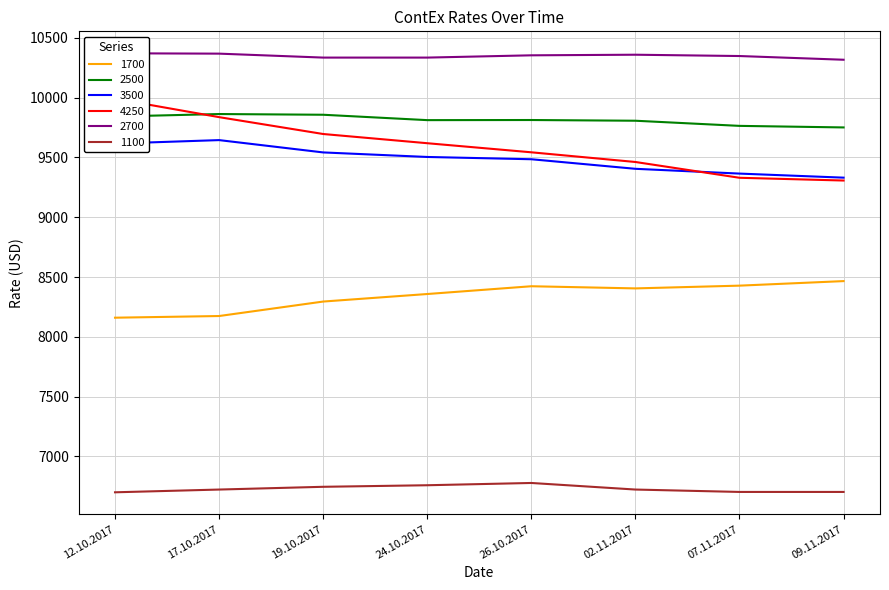

True or false: 4250 and 1100 cross at least once.

False